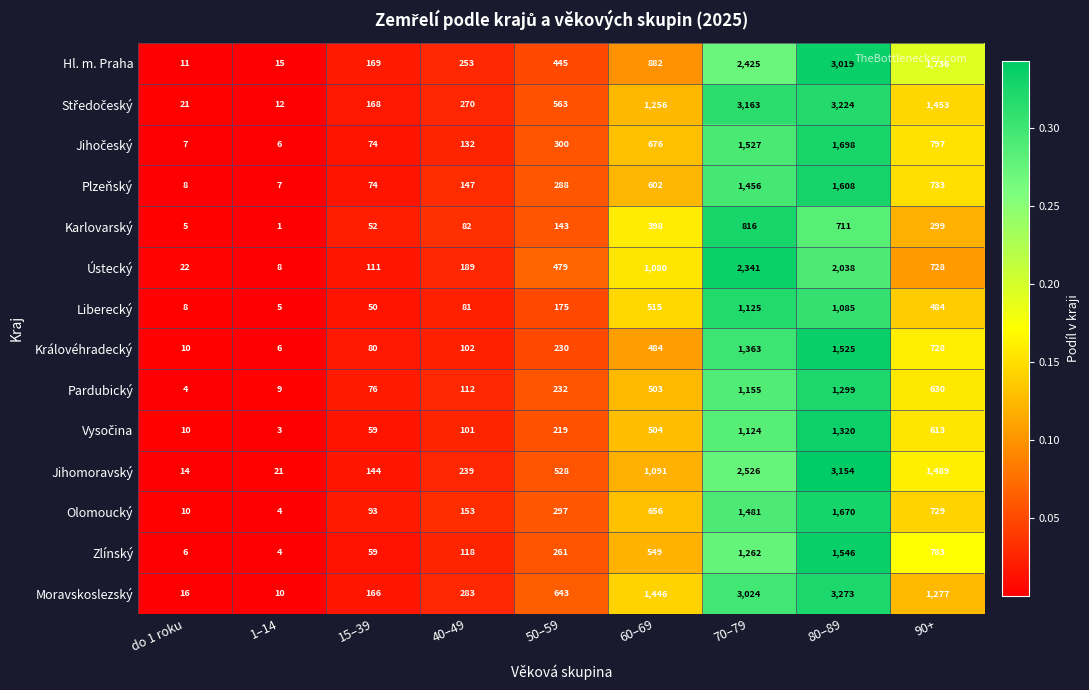

What is the spread (max minus min) of values at 60–69?

1048